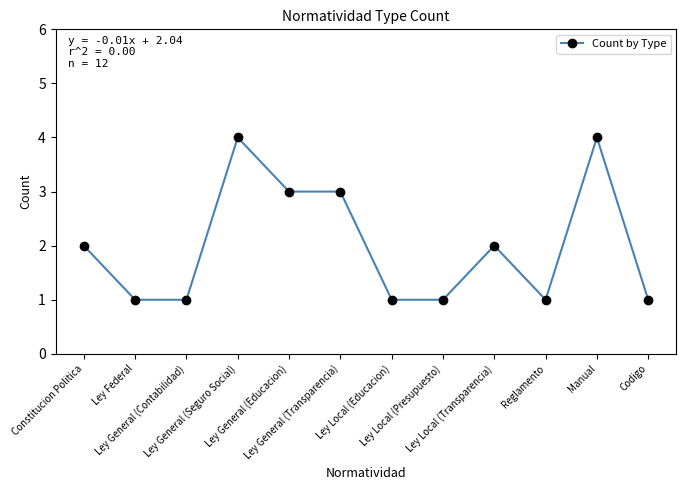

Reading right to left, transcribe all the data shown in this chart.

Codigo=1	Manual=4	Reglamento=1	Ley Local (Transparencia)=2	Ley Local (Presupuesto)=1	Ley Local (Educacion)=1	Ley General (Transparencia)=3	Ley General (Educacion)=3	Ley General (Seguro Social)=4	Ley General (Contabilidad)=1	Ley Federal=1	Constitucion Politica=2